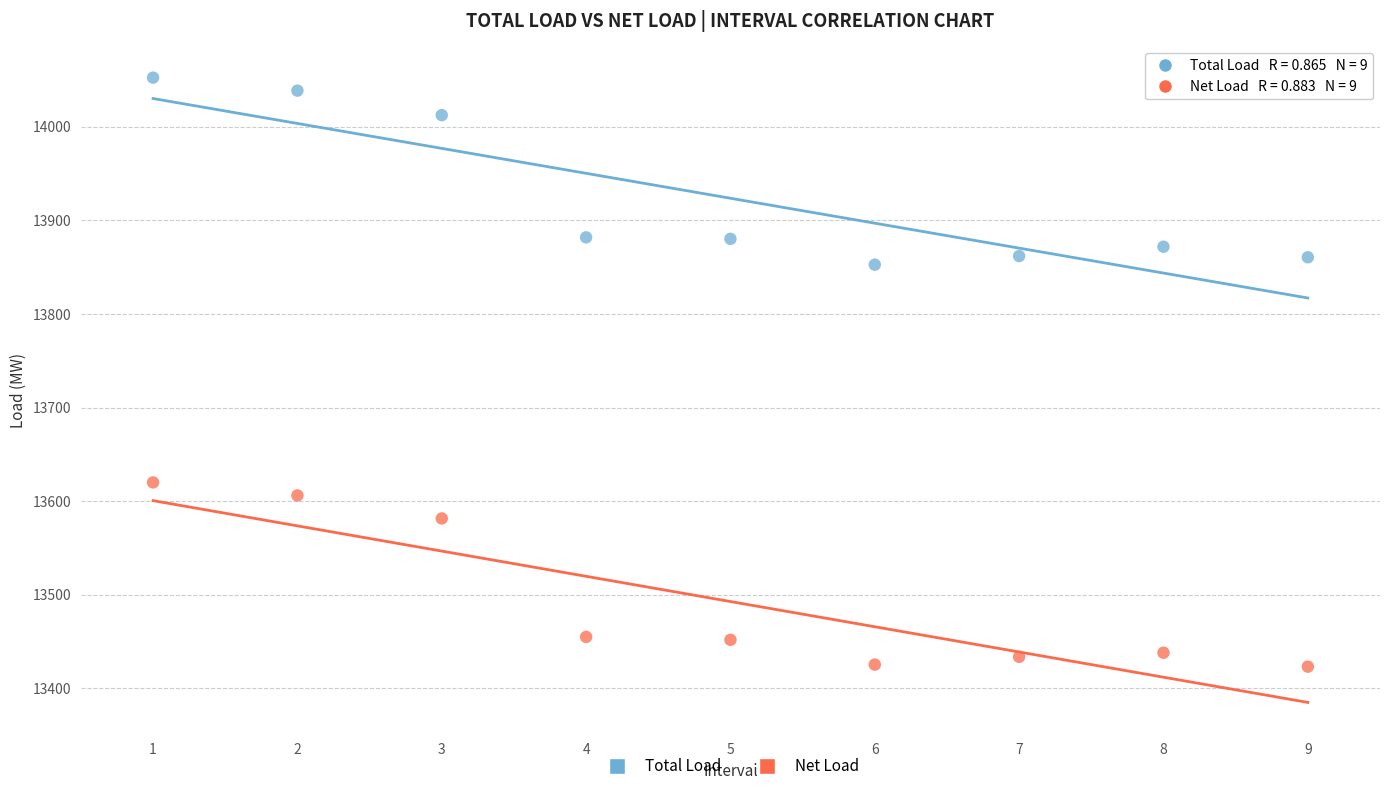

Across all data points, what is the range of X values (max minus min)?

8.0